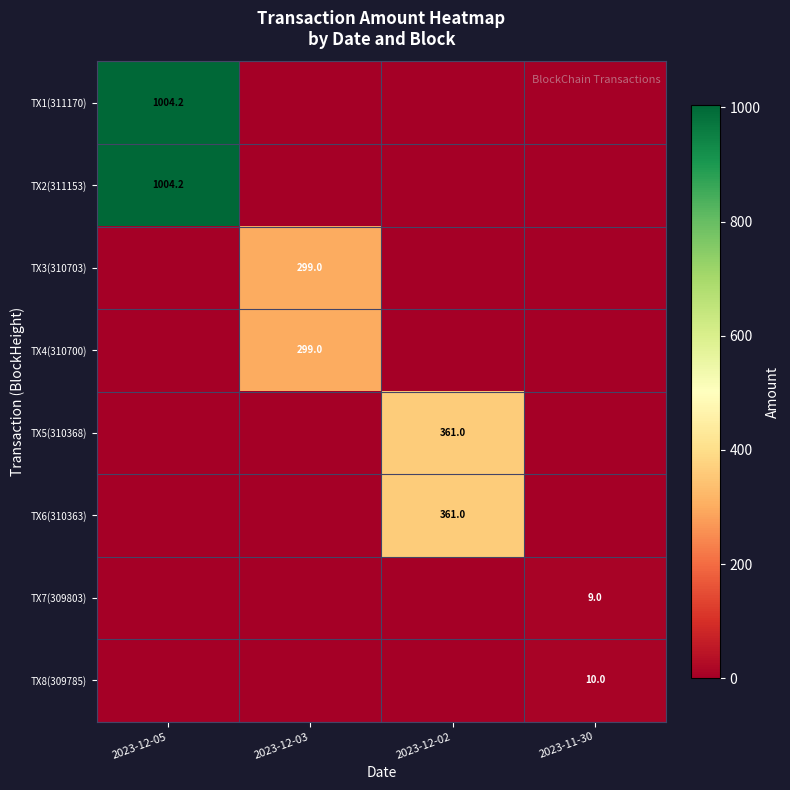

The TX5(310368) series shows 361.0 at 2023-12-02. True or false?

True